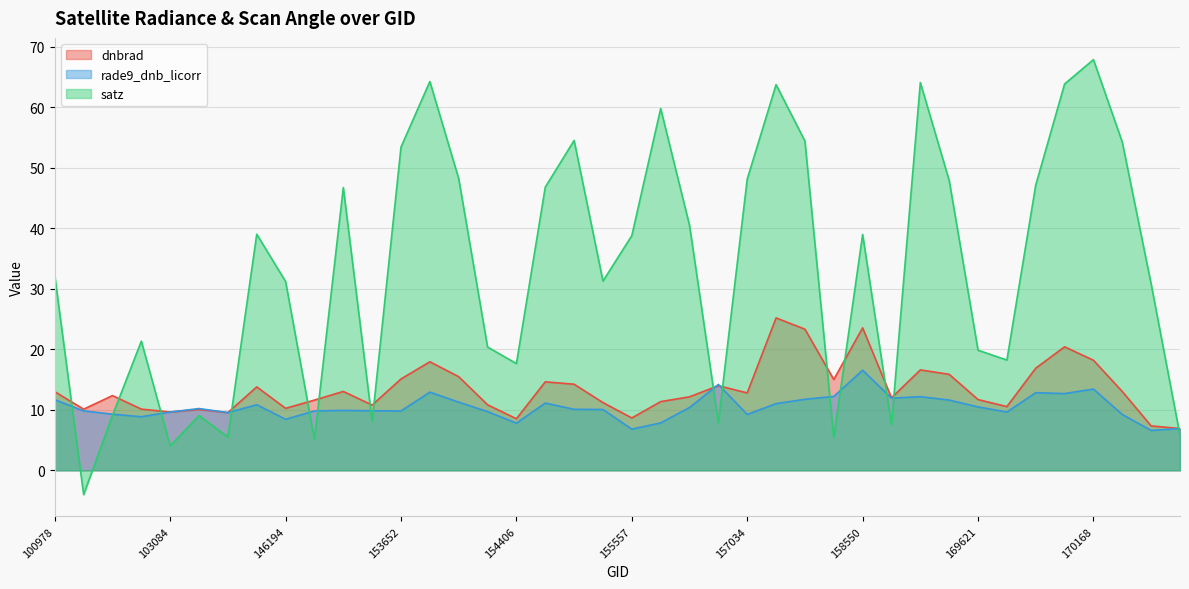

How many distinct data groups are displayed?

3